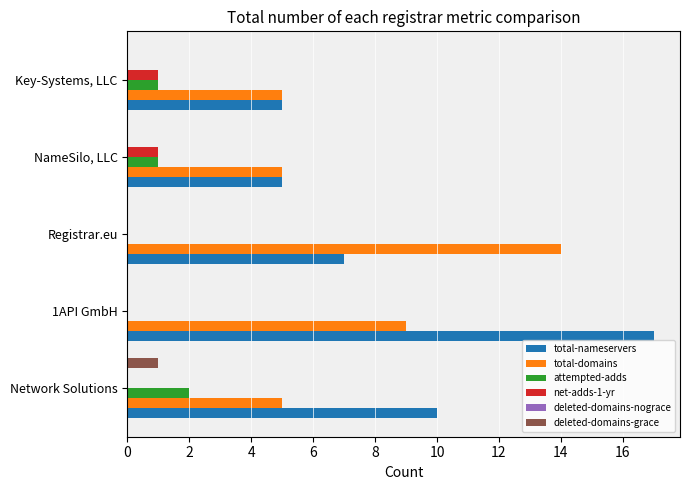

Is the value of net-adds-1-yr at 1API GmbH greater than the value of attempted-adds at Network Solutions?

No